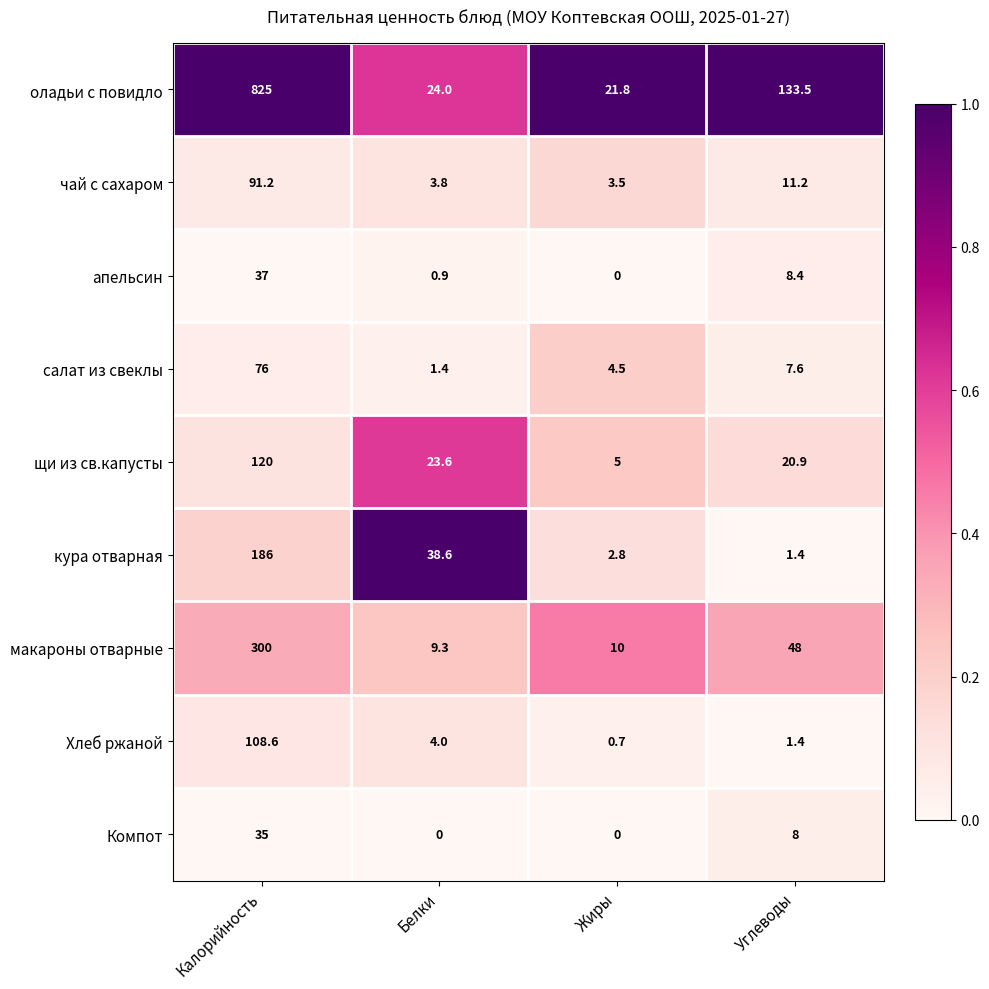

At how many categories does at least one series exceed 0?

4